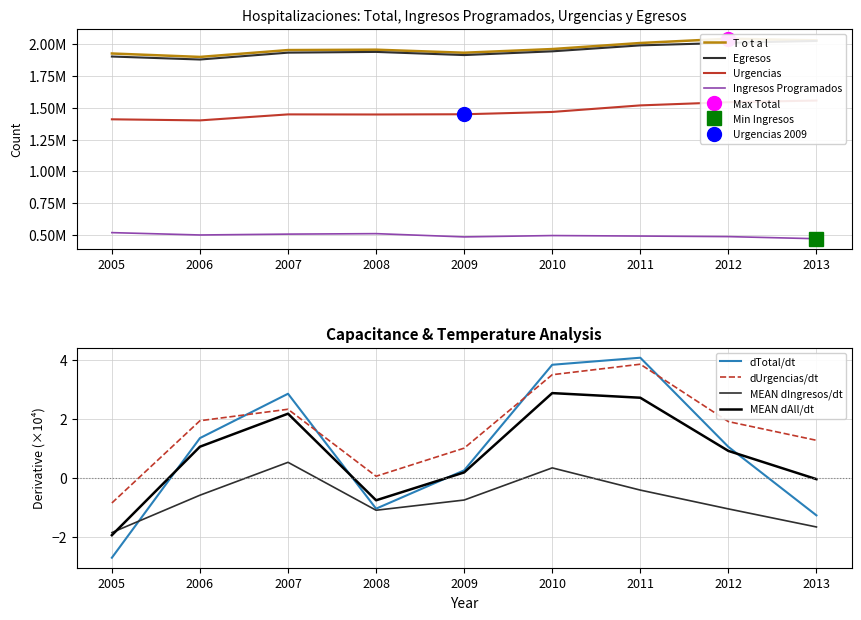

Reading right to left, list all the values displayed in this chart.

T o t a l: 2031274	2043972	2010296	1962679	1933769	1957616	1954634	1900702	1927737
Ingresos Programados: 469989	486615	491006	494913	484270	509941	506208	499438	517963
Urgencias: 1557357	1544659	1519290	1467766	1449499	1447675	1448426	1401264	1409774
Total 2006: 2026478	2011625	1991611	1944654	1915268	1940139	1934340	1880292	1903849